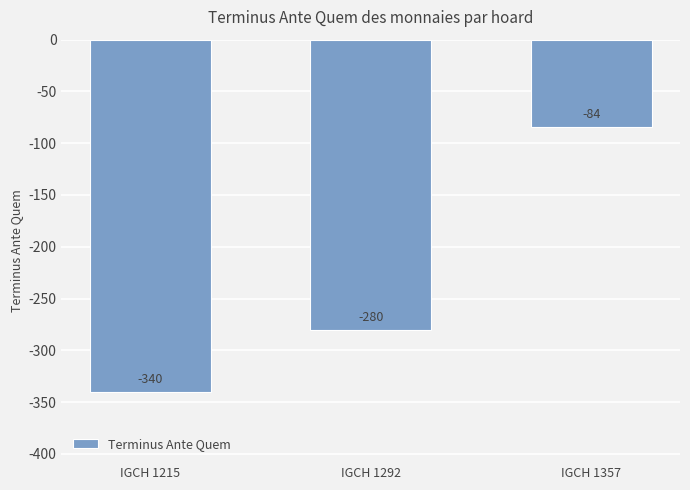

Does the chart contain any negative values?

Yes